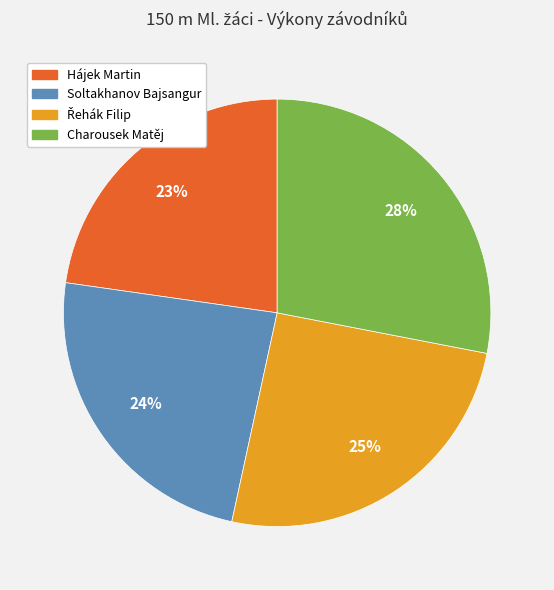

The Charousek Matěj slice represents 37% of the pie. True or false?

False